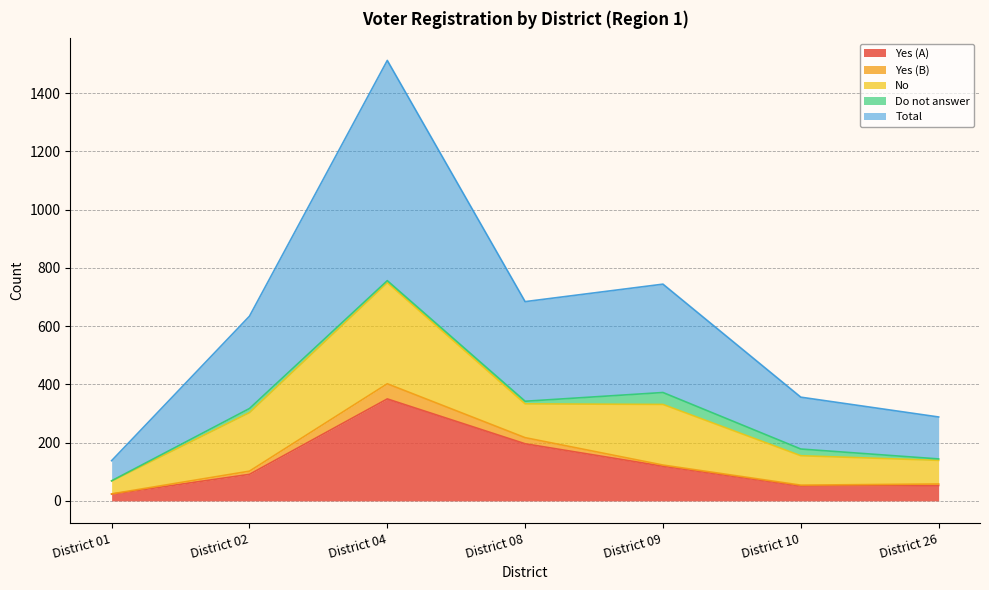

Where is the first local maximum for Yes (B)?

District 04